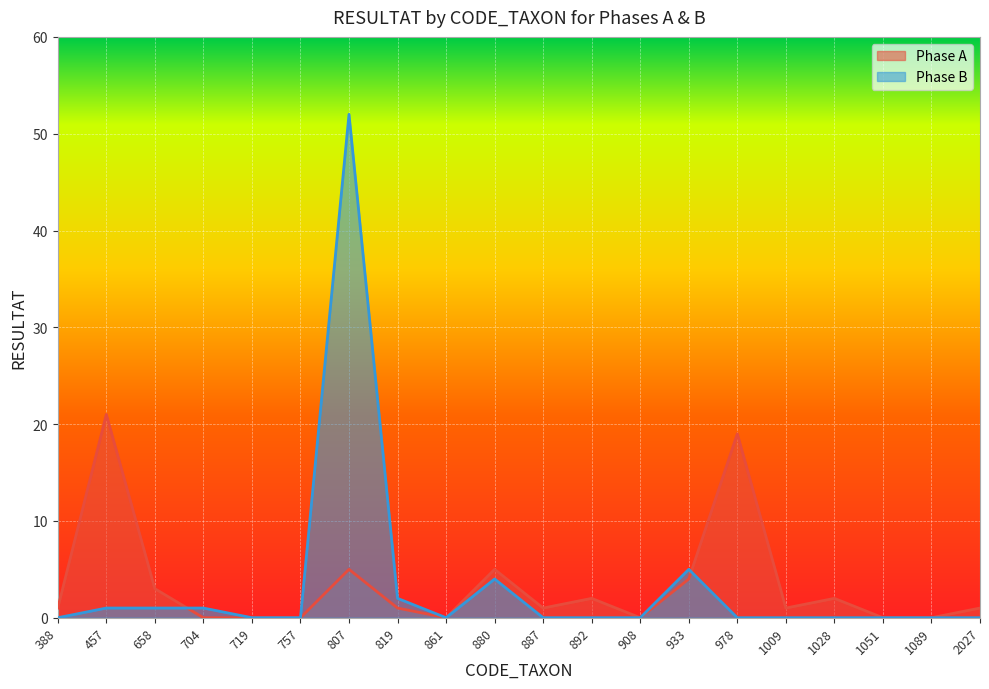

Which series ends up on top after the final intersection of Phase B and Phase A?

Phase A